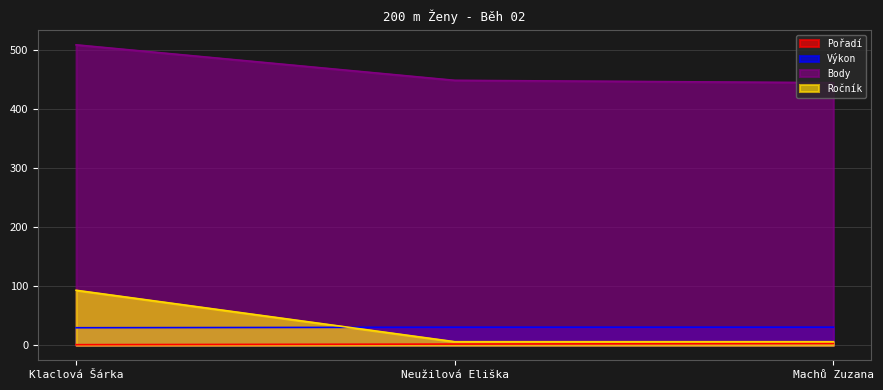

Rank the series at Machů Zuzana from highest to lowest value.

Body, Výkon, Ročník, Pořadí